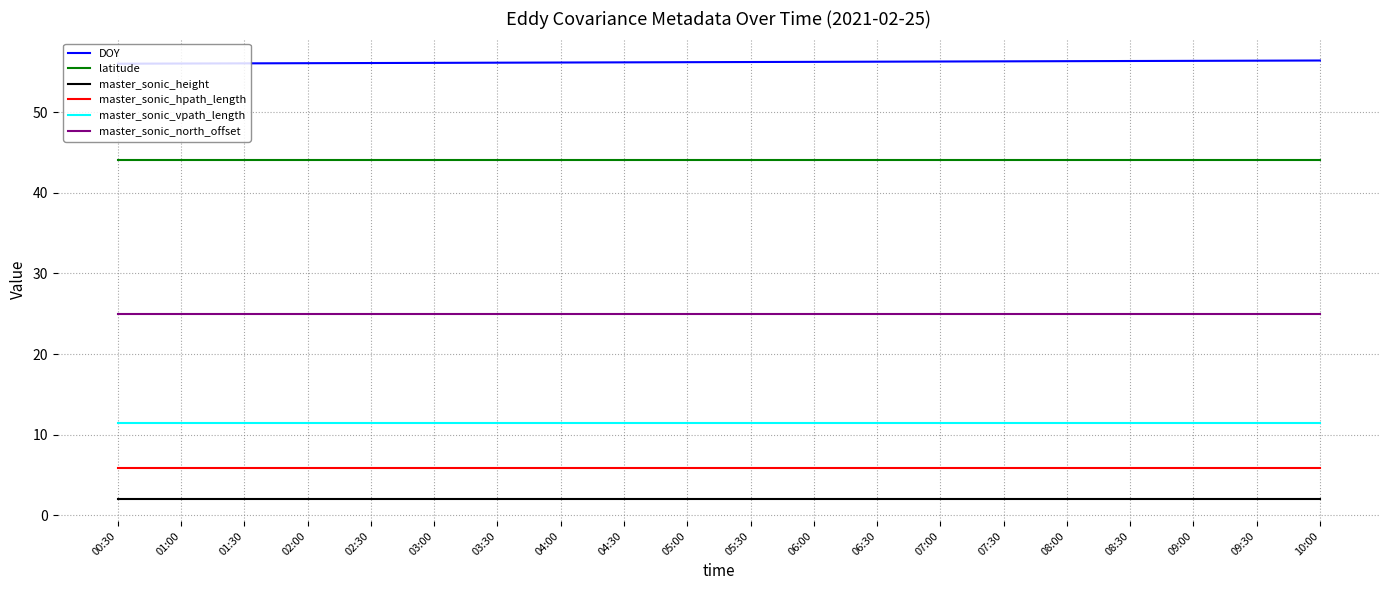

The latitude series shows 44.1 at 03:30. True or false?

True